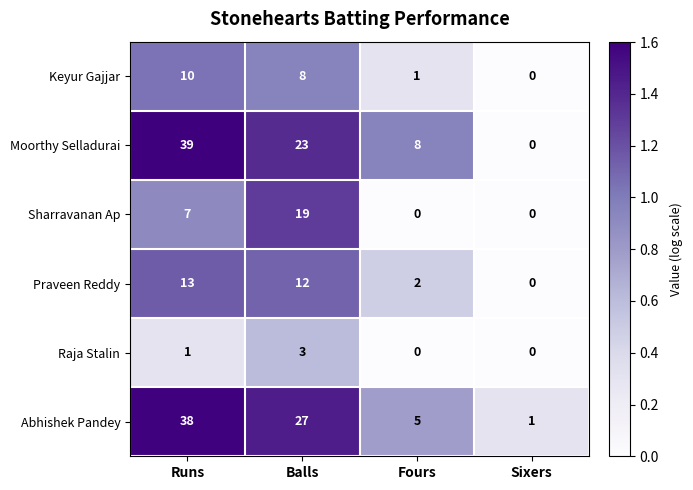

Which series has the largest total across all categories?

Abhishek Pandey